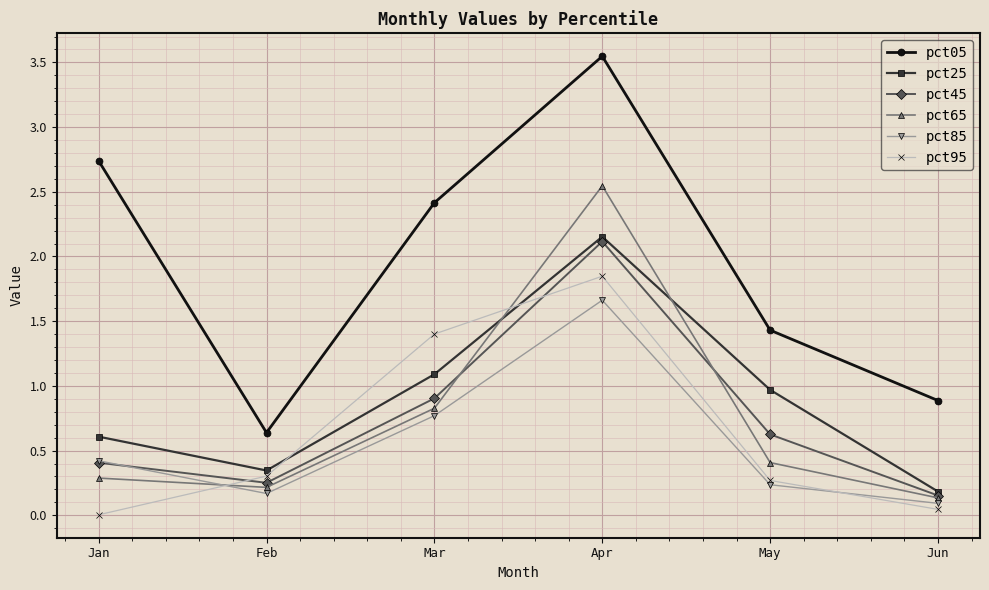

Which series has the largest total across all categories?

pct05